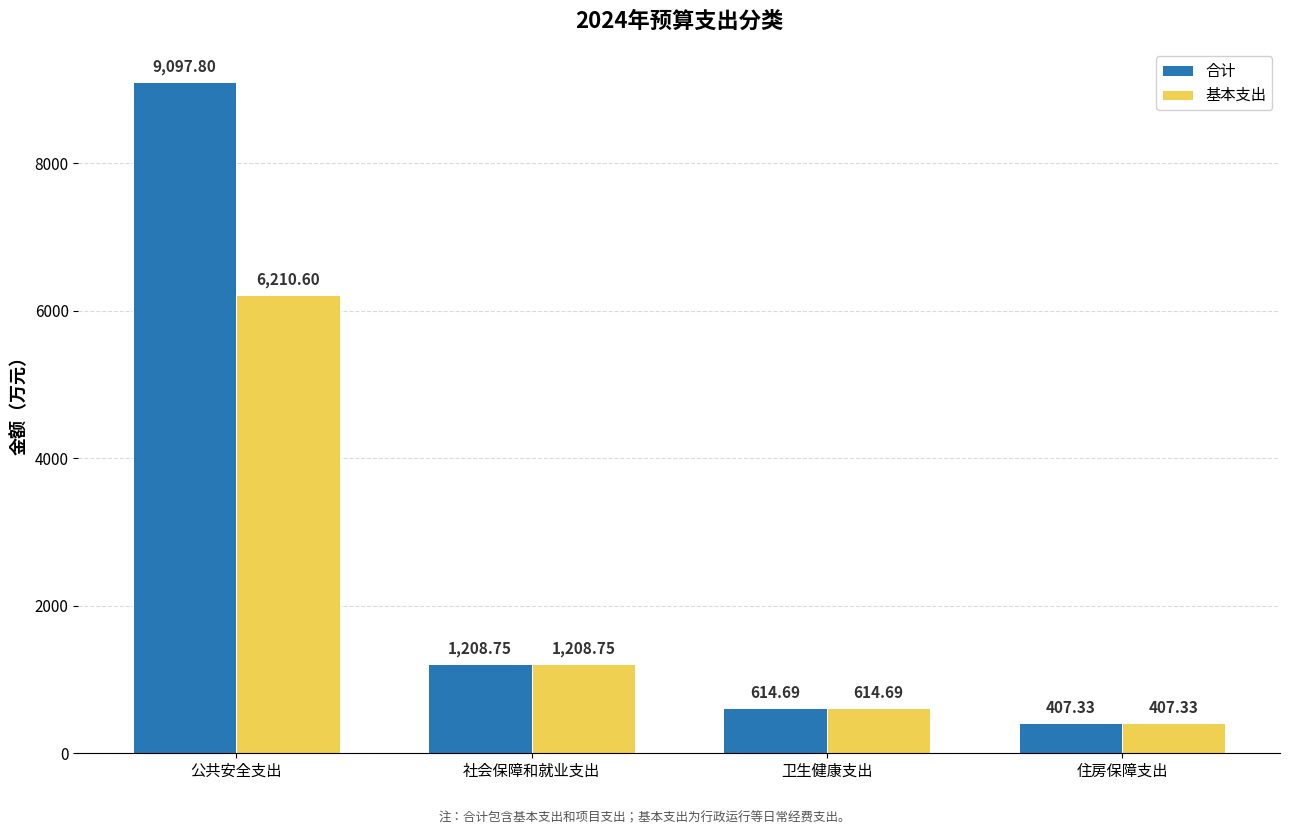

What is the label of the 2nd bar from the left?

社会保障和就业支出